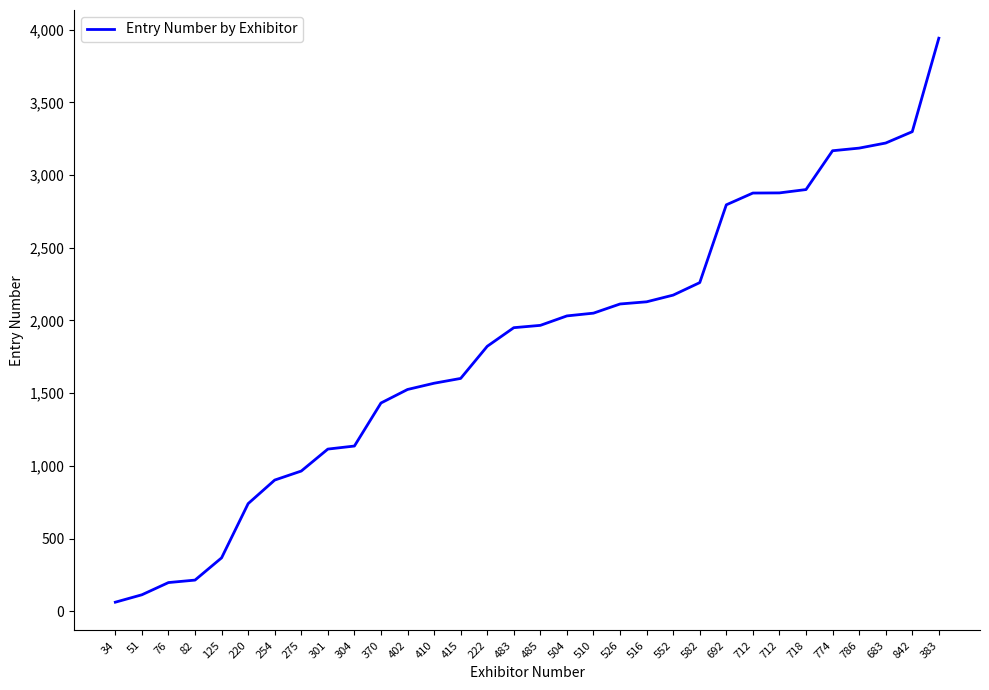

True or false: the data shows 2031 at 504.

True